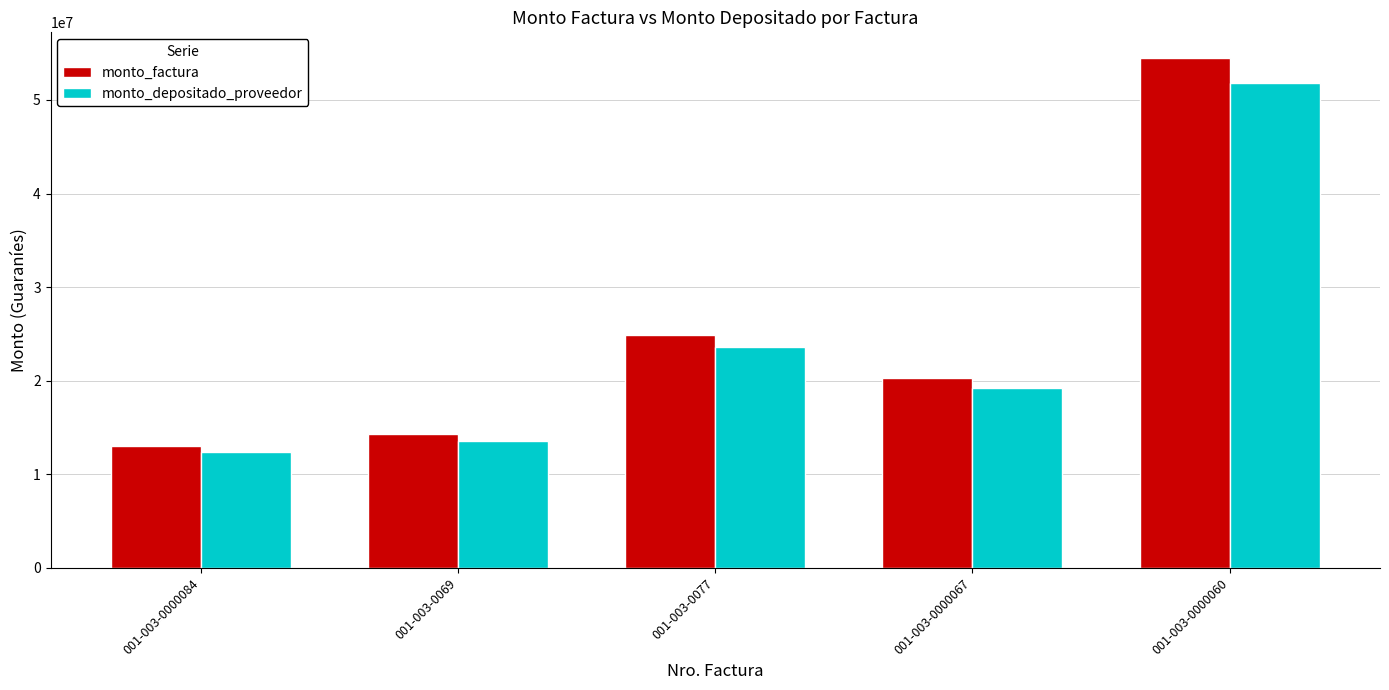

What is the difference between the maximum and minimum values in the monto_depositado_proveedor series?

39422000